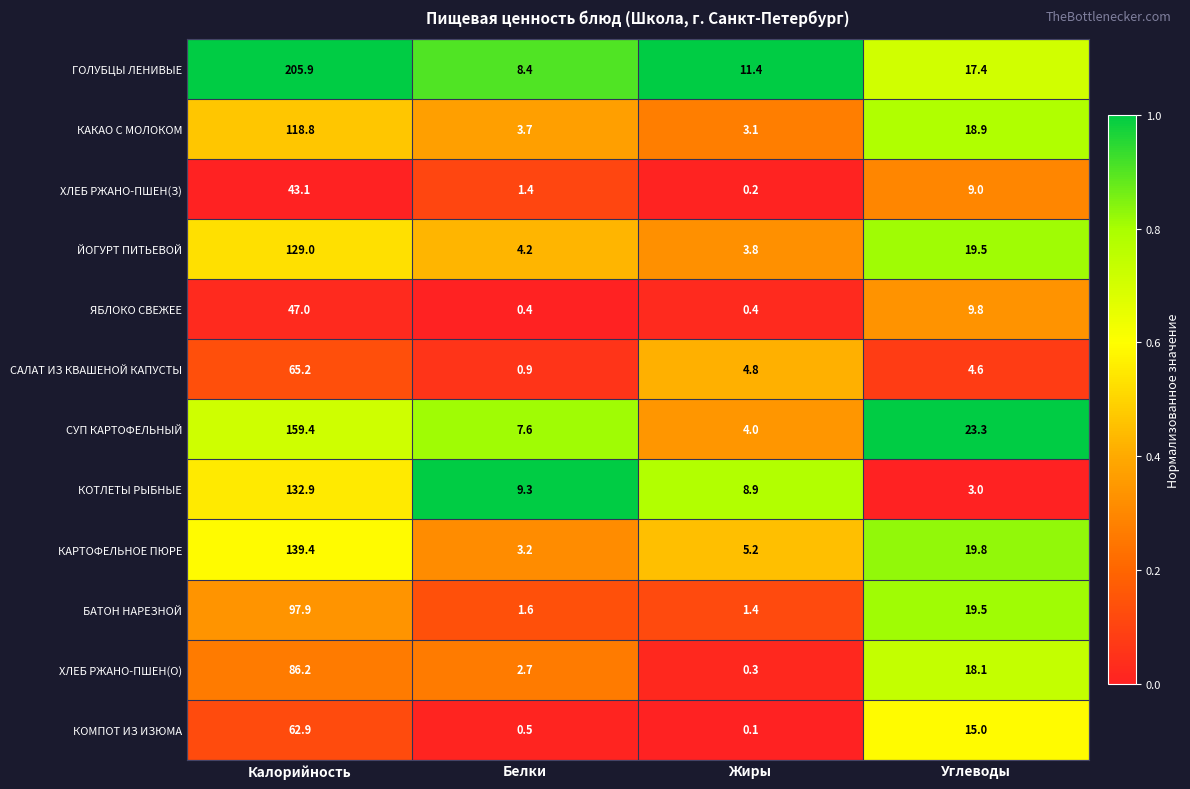

What is the difference between the second highest and second lowest values in the КОТЛЕТЫ РЫБНЫЕ series?

0.4